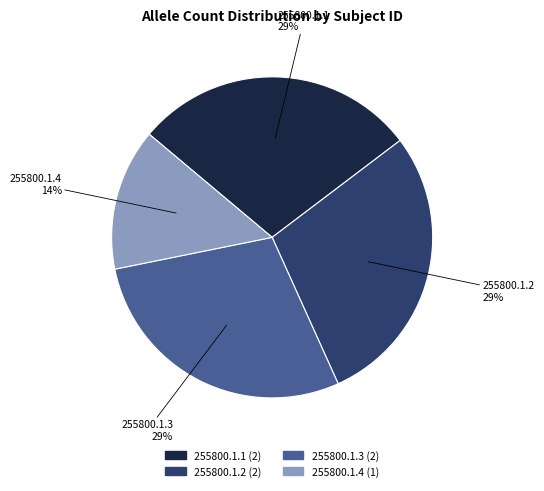

To the nearest percent, what is the combined percentage of 255800.1.3 and 255800.1.2?

57%